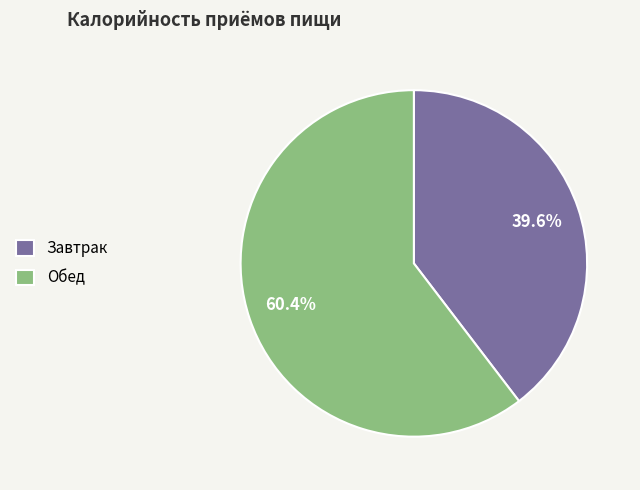

Which has a higher value, Завтрак or Обед?

Обед